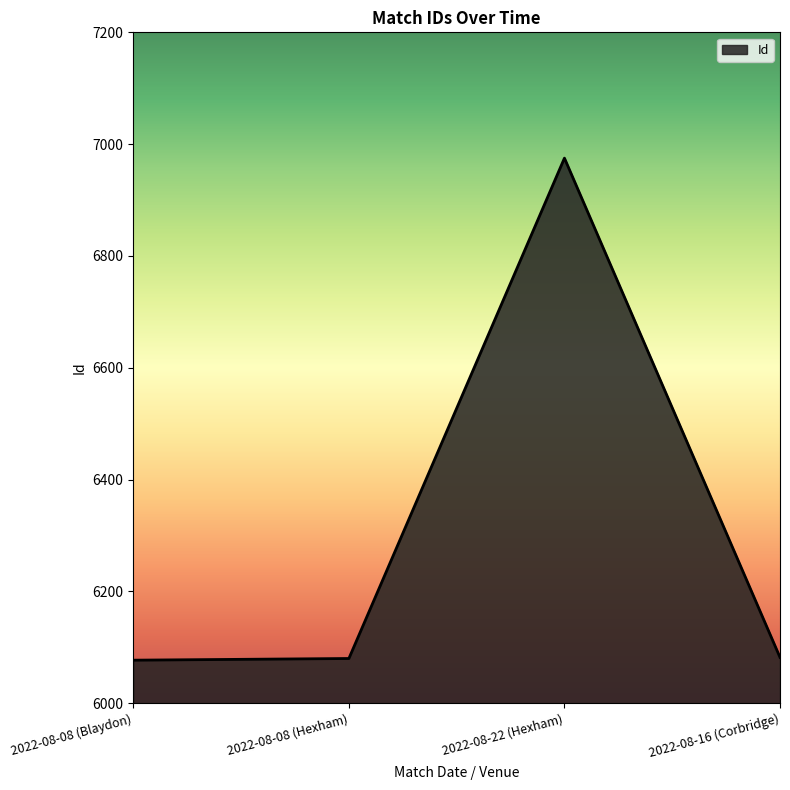

What is the ratio of the value at 2022-08-08 (Hexham) to the value at 2022-08-08 (Blaydon)?

1.0